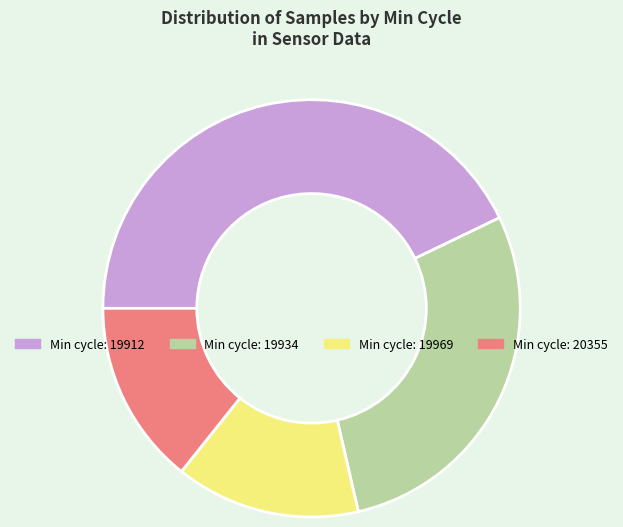

Does any single category account for the majority?

No